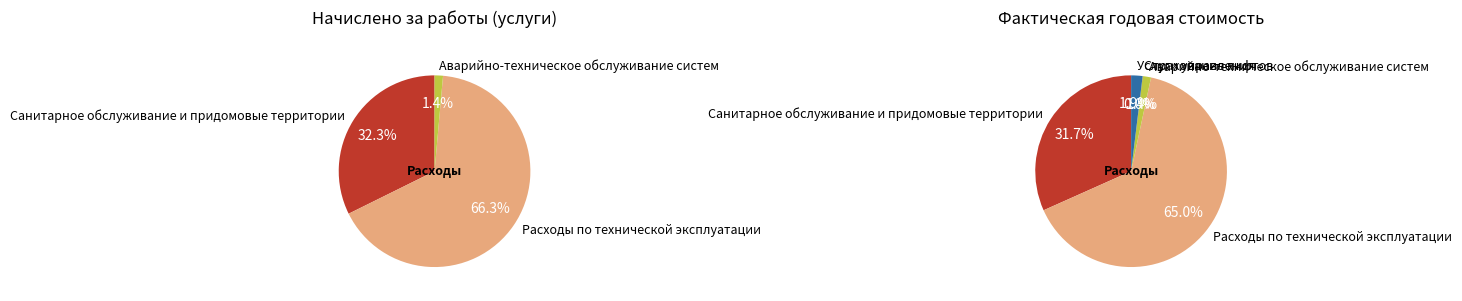

What is the change in value from Расходы по технической эксплуатации to Страхование лифтов?

-110425.9